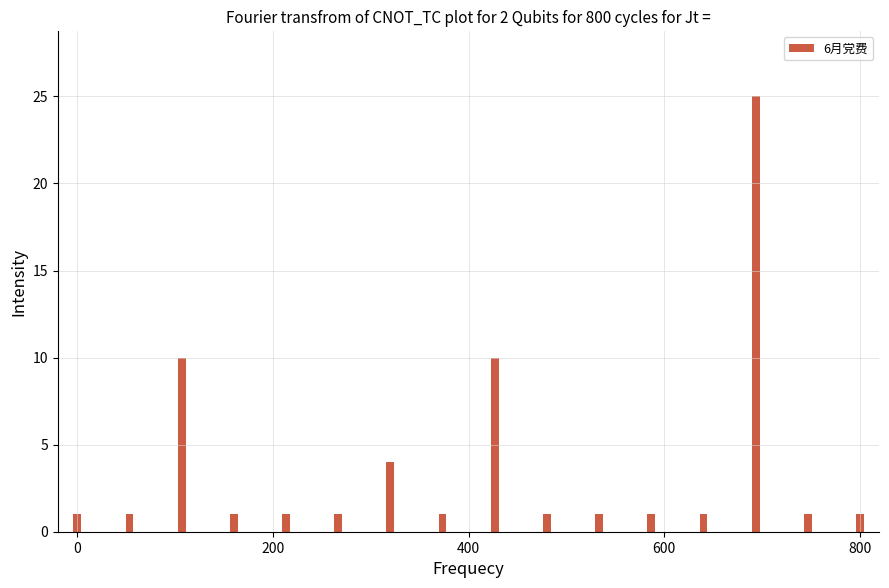

Reading left to right, extract all data points from this chart.

徐涛=1	张乃青=1	张跃辉=10	国庆=1	宋军=1	李海辉=1	李广=4	李敏=1	王瑞华=10	姜国杰=1	宋臣=1	杨桂华=1	于少泽=1	王子龙=25	荣跃民=1	姜小亮=1